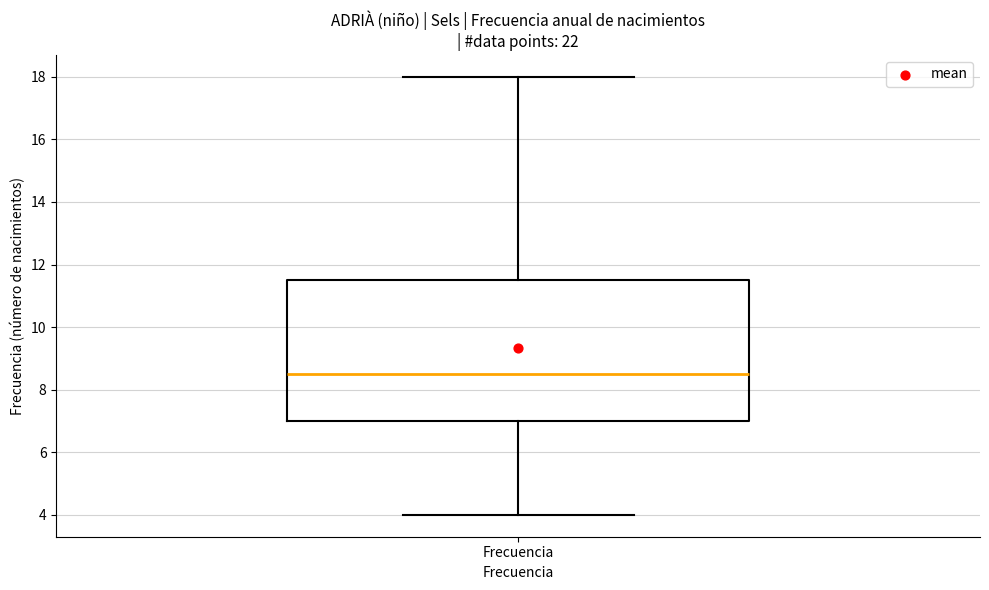

Transcribe this box plot: give where the median line is, the range the box spans, and where the two whiskers end, as read against the y-axis. The values are not printed on the chart, so give them approximately, as read against the axis.

median 8.6, box 7.0 to 11.6, whiskers 4.0 to 18.0